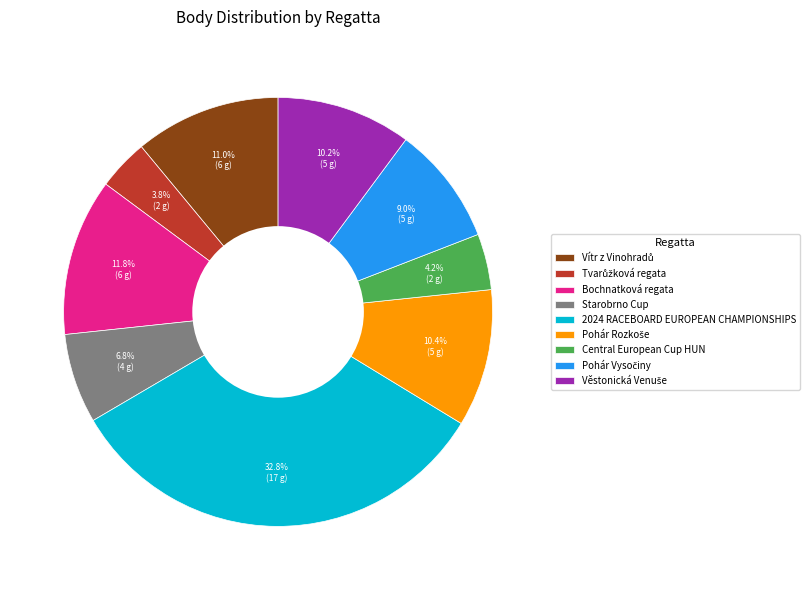

How many slices are in this pie chart?

9